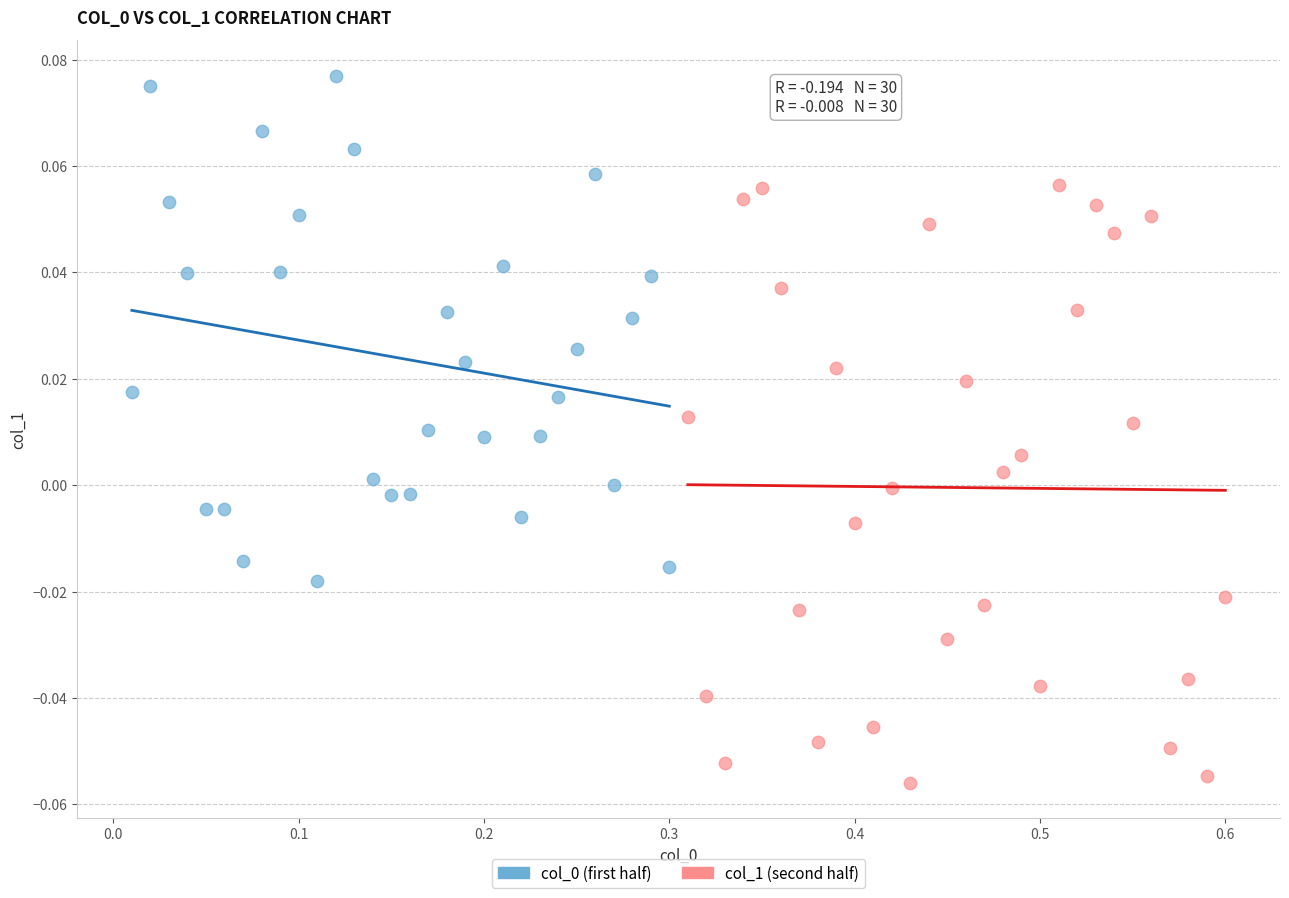

Which series reaches the minimum Y coordinate?

col_1 (second half)